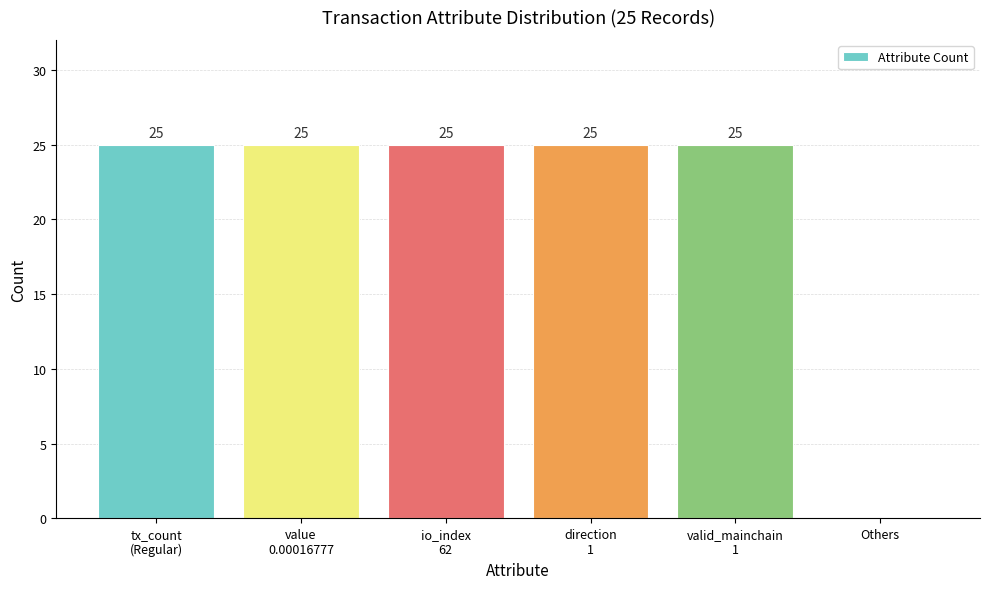

What is the maximum value shown in the chart?

25